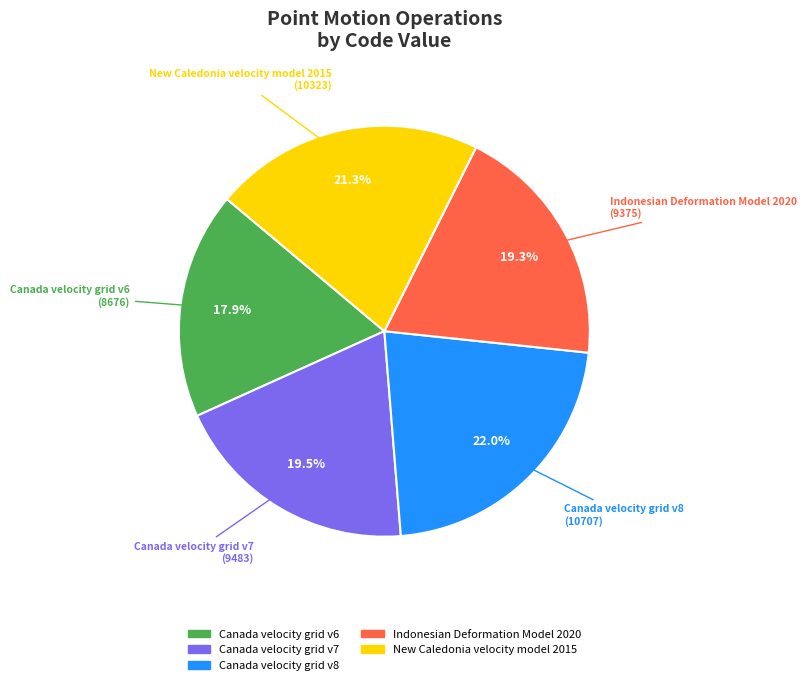

What is the smallest slice in the pie chart?

Canada velocity grid v6